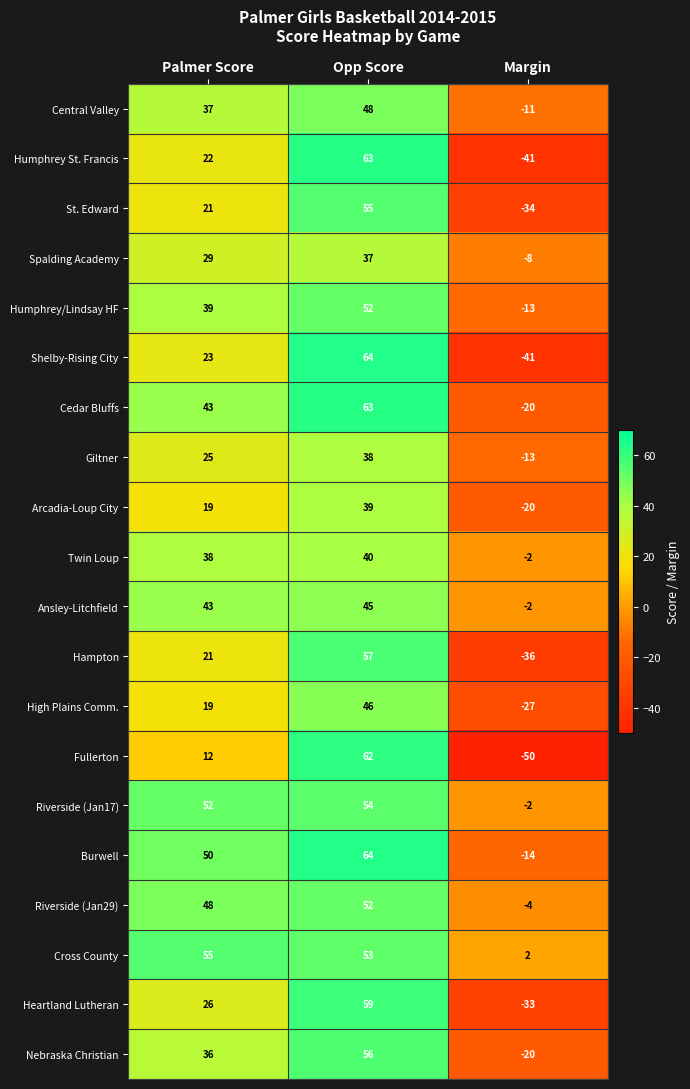

The value of Hampton at Palmer Score is 21. True or false?

True